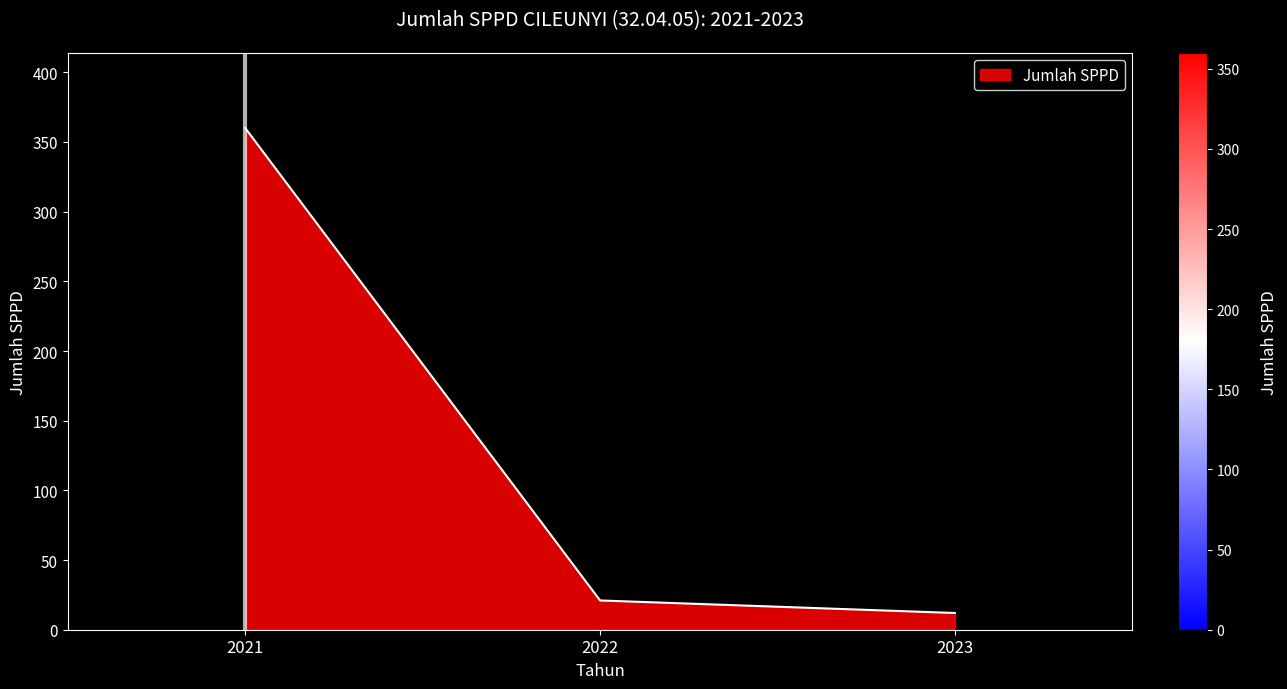

What is the sum of all values?

393